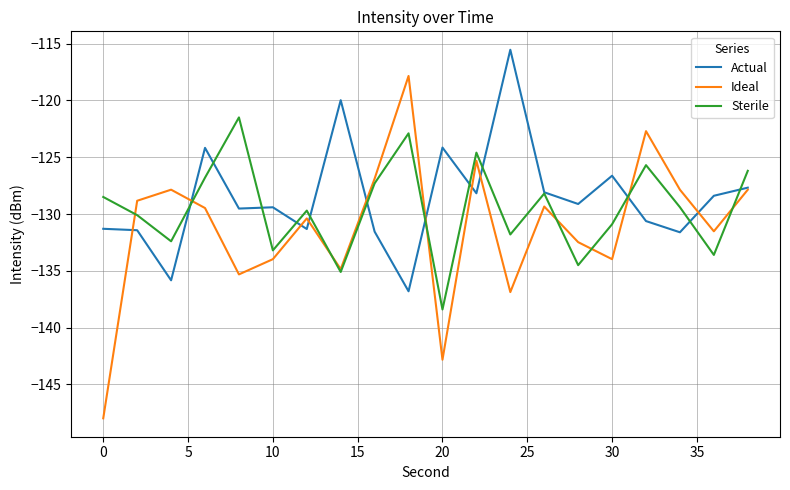

What is the smallest value displayed?

-148.0